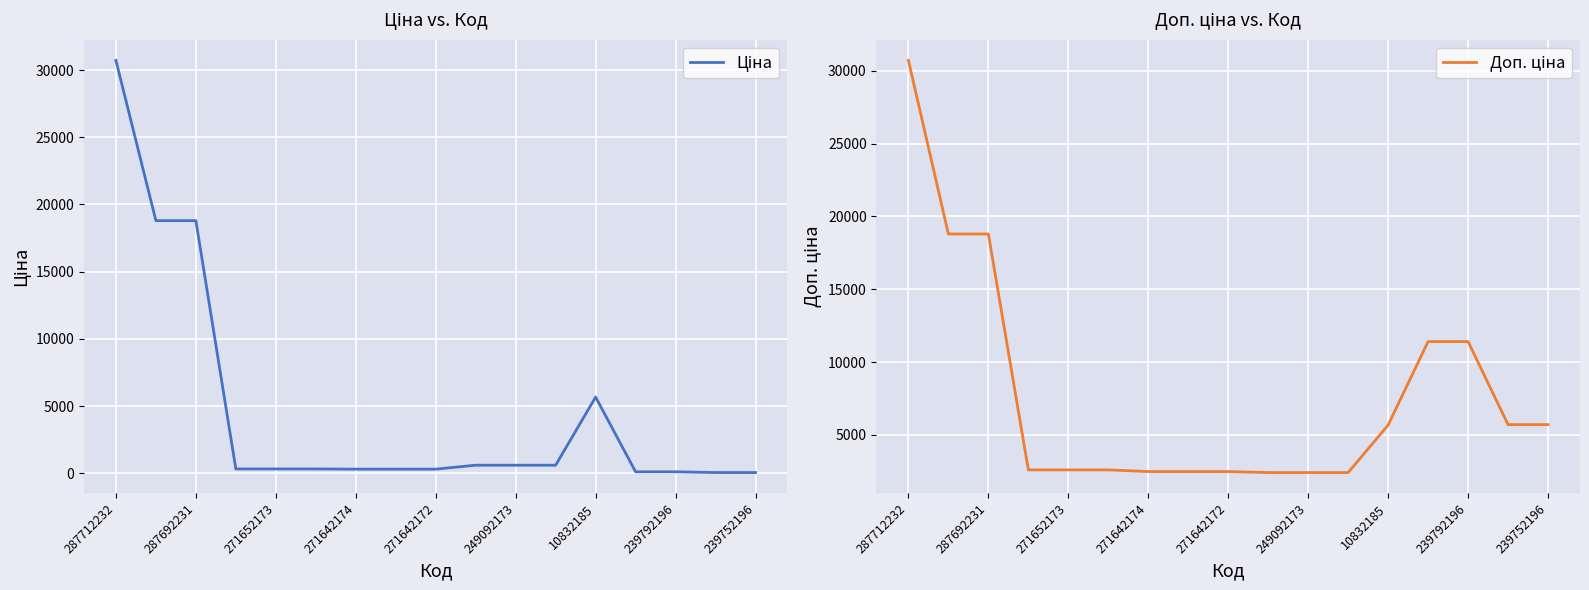

What is the difference between the maximum and minimum values in the Ціна series?

30660.1